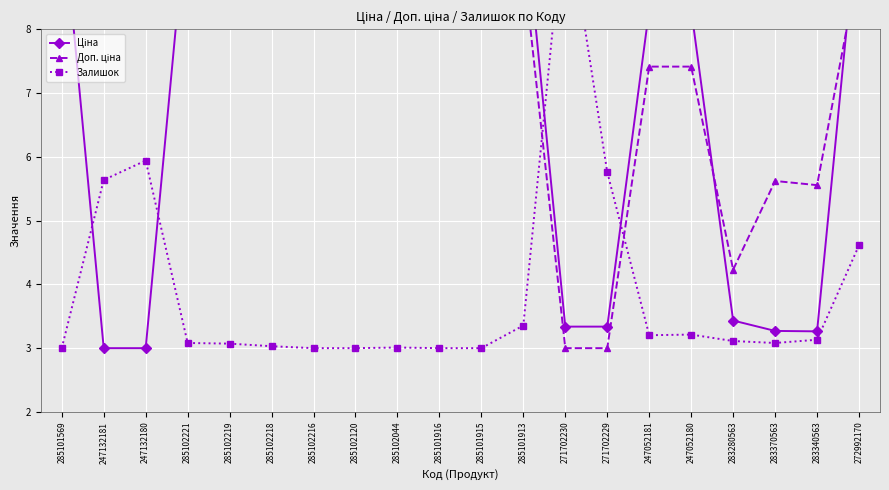

What is the average value of the Залишок series?

3.9